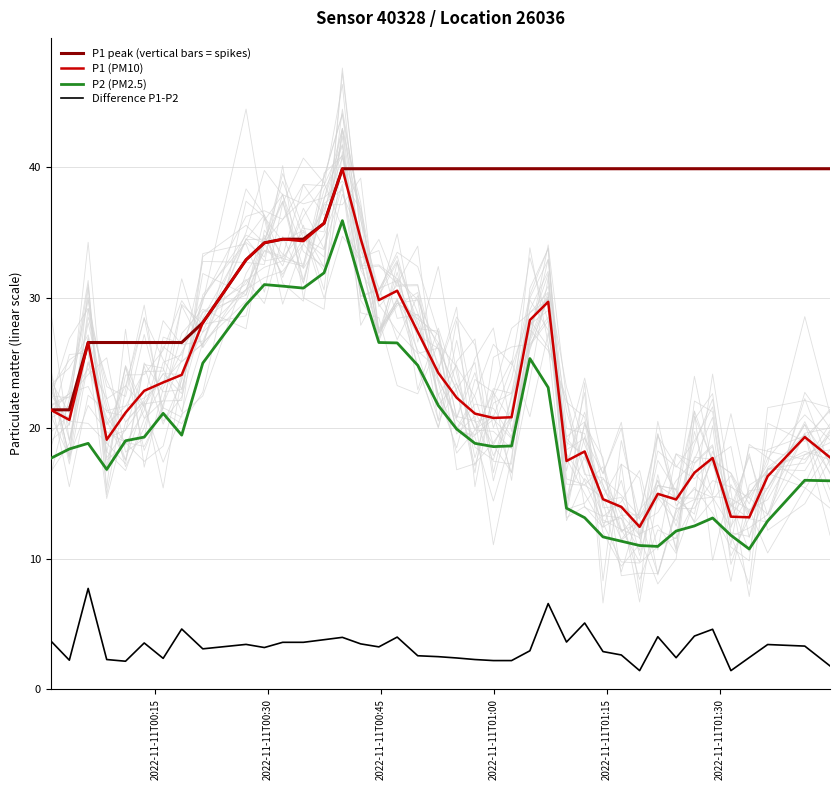

True or false: P1 peak (vertical bars = spikes) and P2 (PM2.5) cross at least once.

False